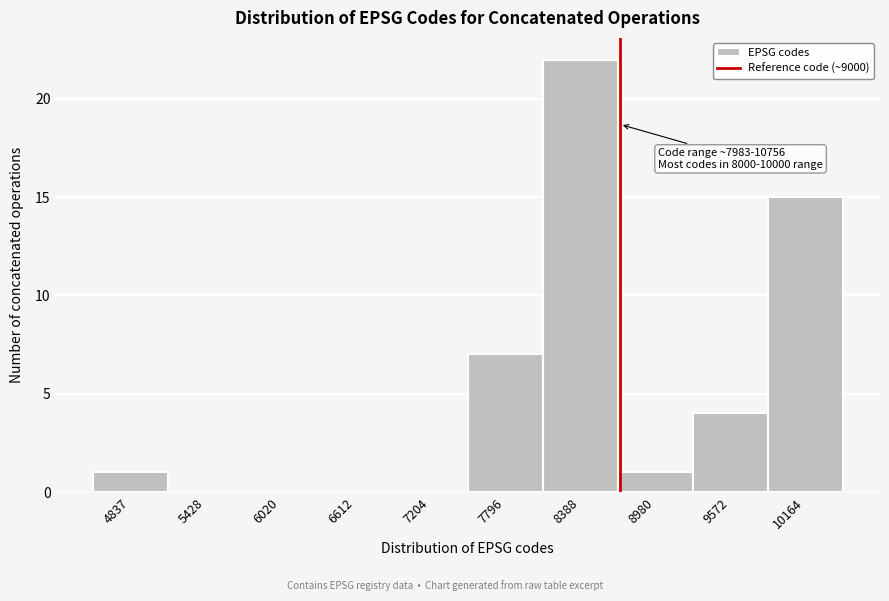

Reading left to right, extract all data points from this chart.

4837=1	5428=0	6020=0	6612=0	7204=0	7796=7	8388=22	8980=1	9572=4	10164=15